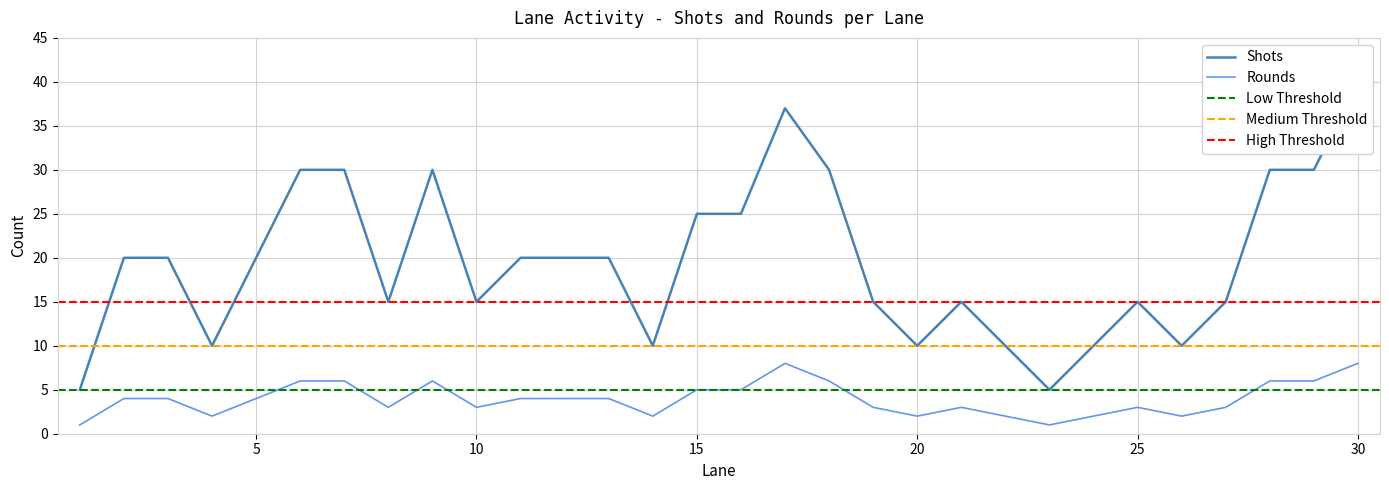

What is the maximum value for Rounds?

8